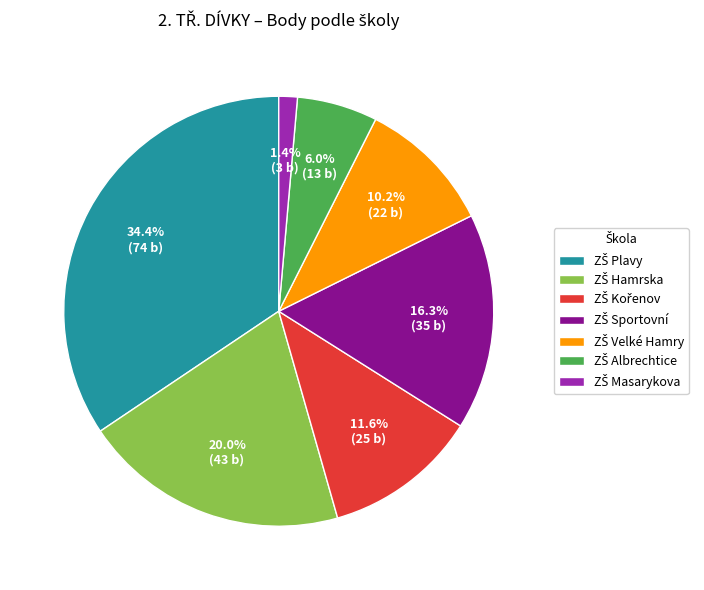

Is there any slice that represents more than half of the pie?

No